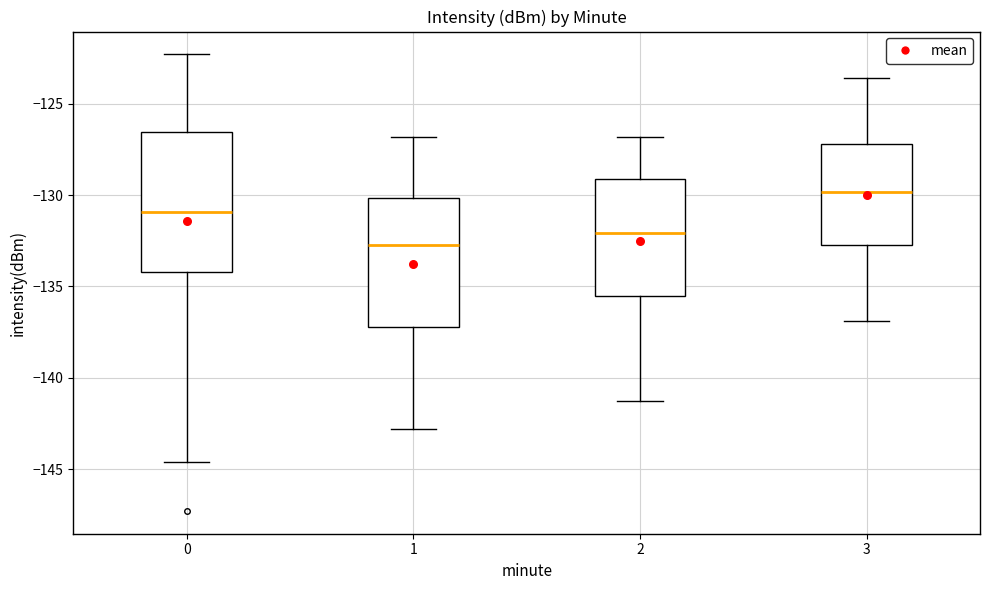

Reading left to right, transcribe this box plot: for each box, give where its median line is, the range the box spans, and where its two whiskers end, as read against the y-axis. The values are not printed on the chart, so give them approximately, as read against the axis.

0: median -131.0, box -134.0 to -126.5, whiskers -144.5 to -122.5
1: median -132.5, box -137.0 to -130.0, whiskers -143.0 to -127.0
2: median -132.0, box -135.5 to -129.0, whiskers -141.5 to -127.0
3: median -130.0, box -132.5 to -127.0, whiskers -137.0 to -123.5